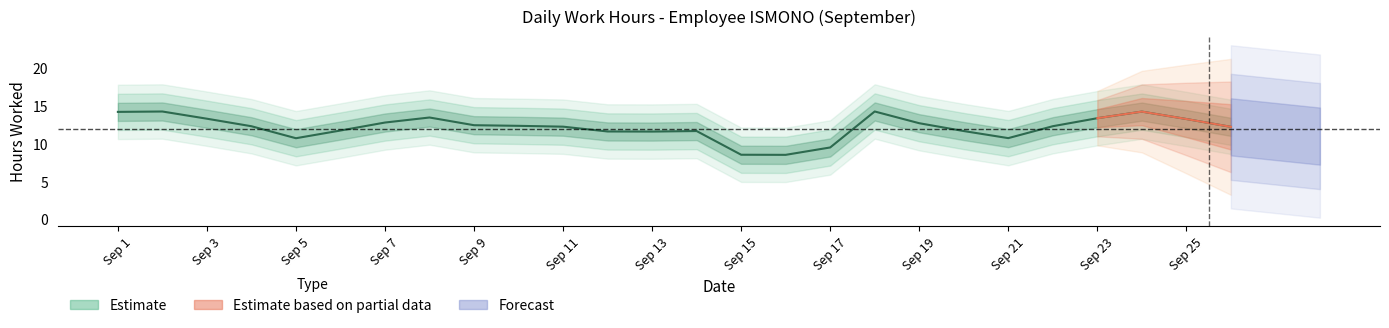

How many positive values are there?

25